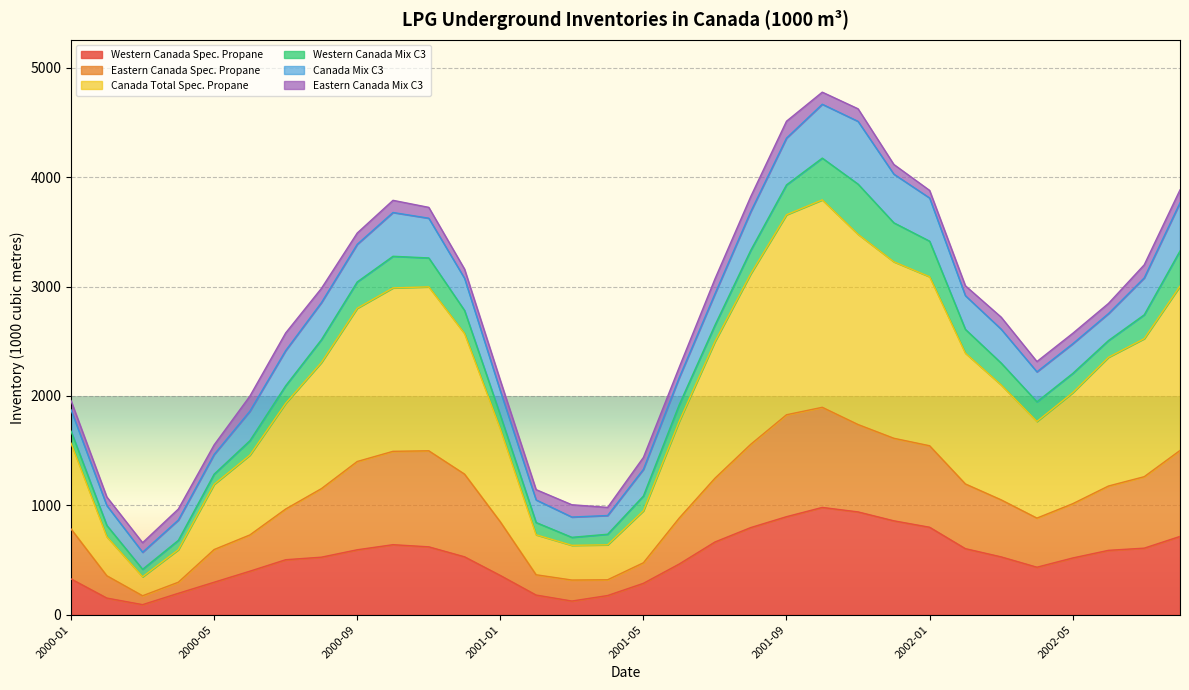

True or false: Canada Total Spec. Propane has a value of 2987.4 at 2000-10.

True